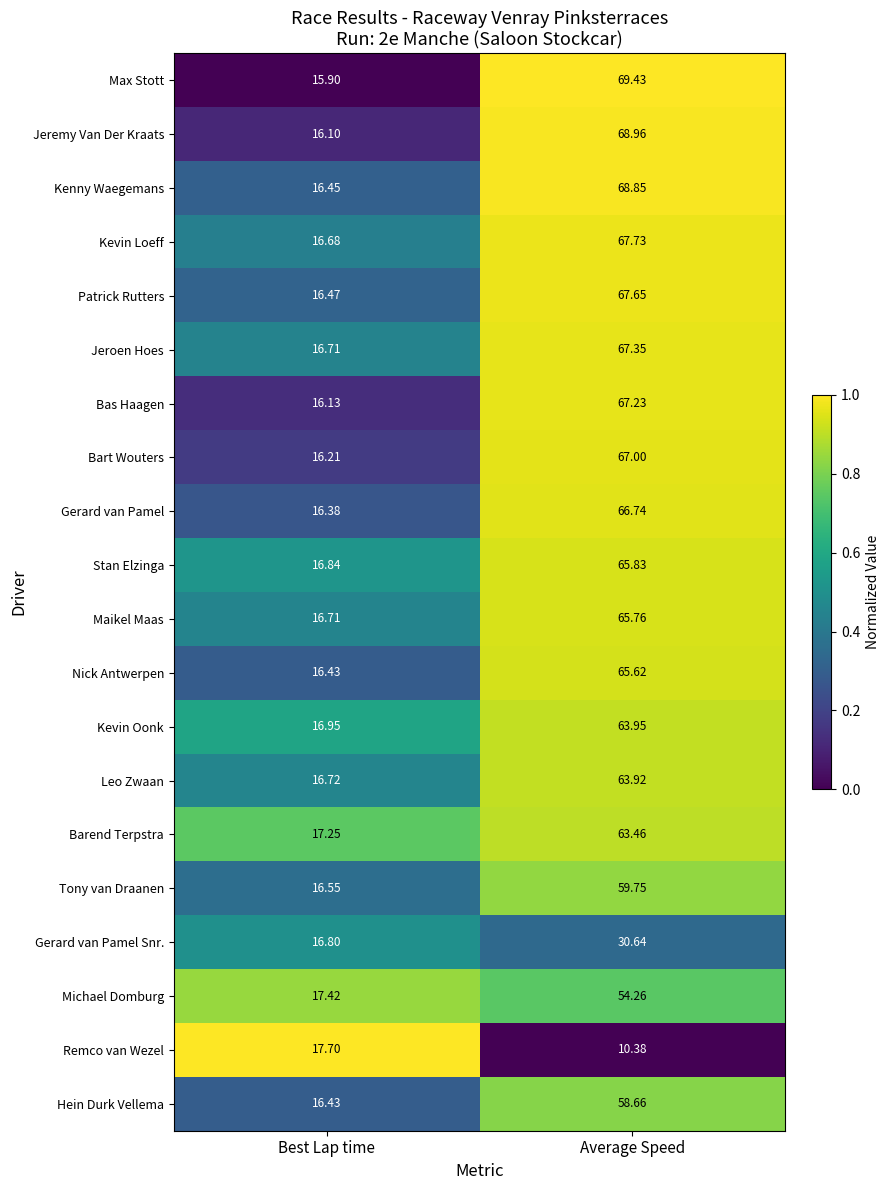

Which label corresponds to the largest value in the chart?

Average Speed